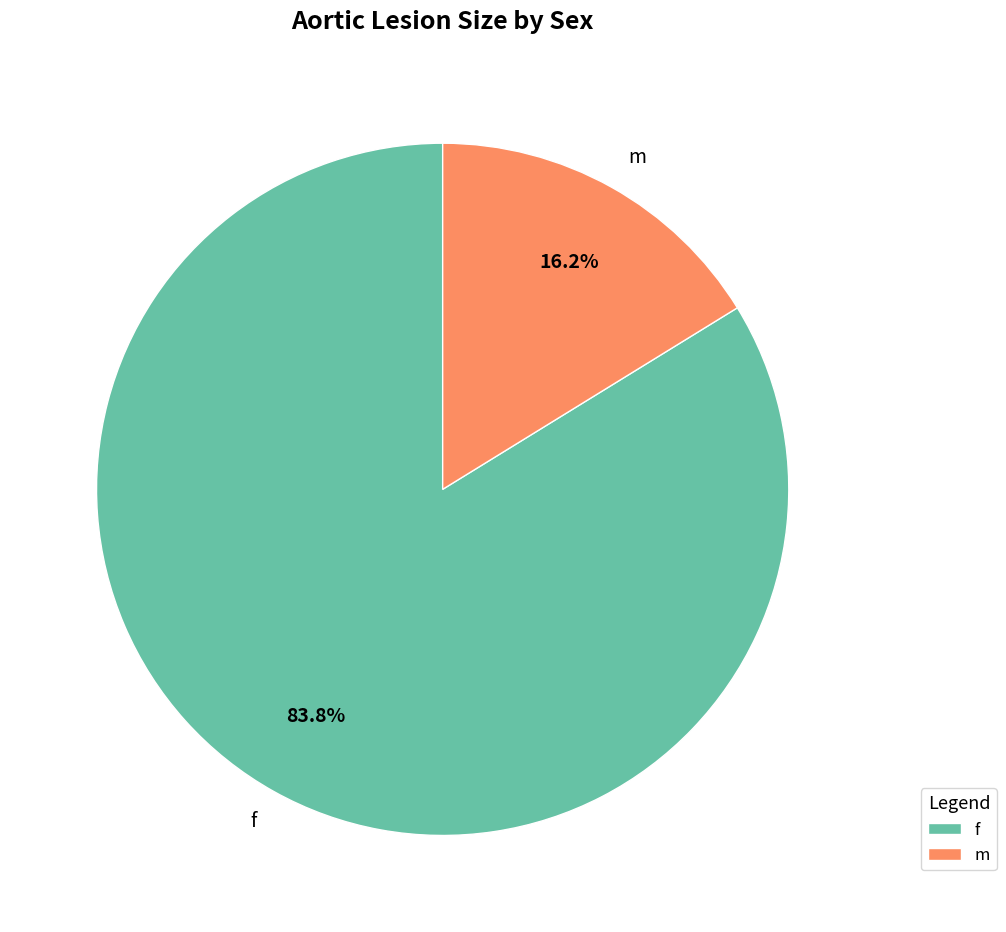

Between f and m, which is larger?

f